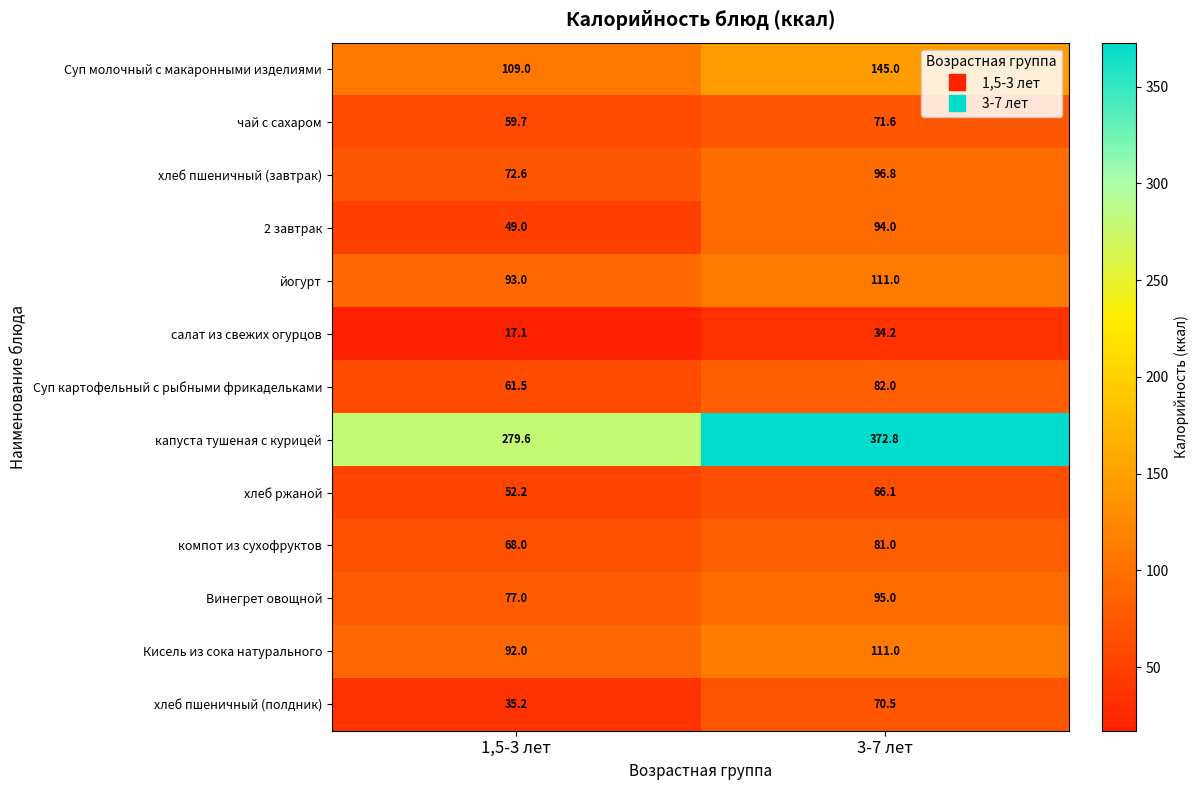

Is it true that Кисель из сока натурального equals 111.0 at 3-7 лет?

True